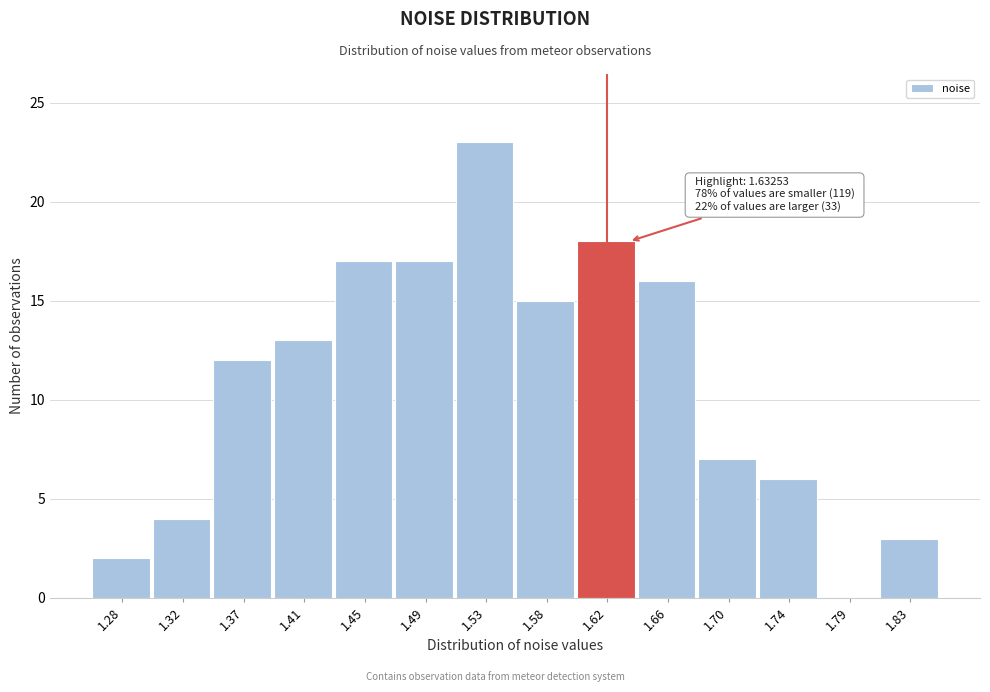

Over which range of the x-axis is the bar tallest?

1.515 to 1.555